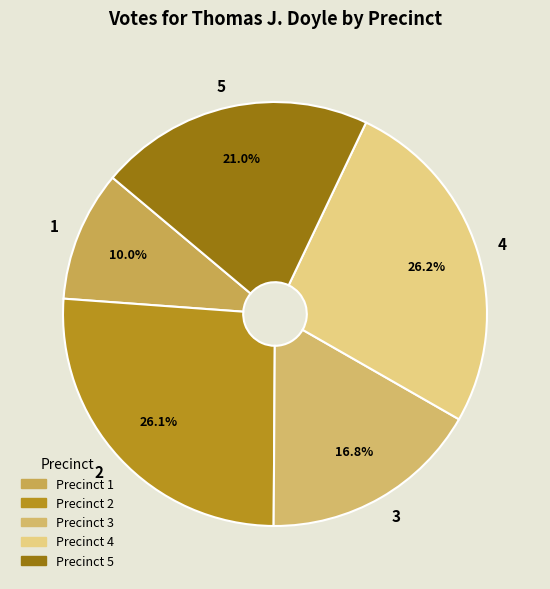

To the nearest percent, what percentage of the pie is 2?

26%